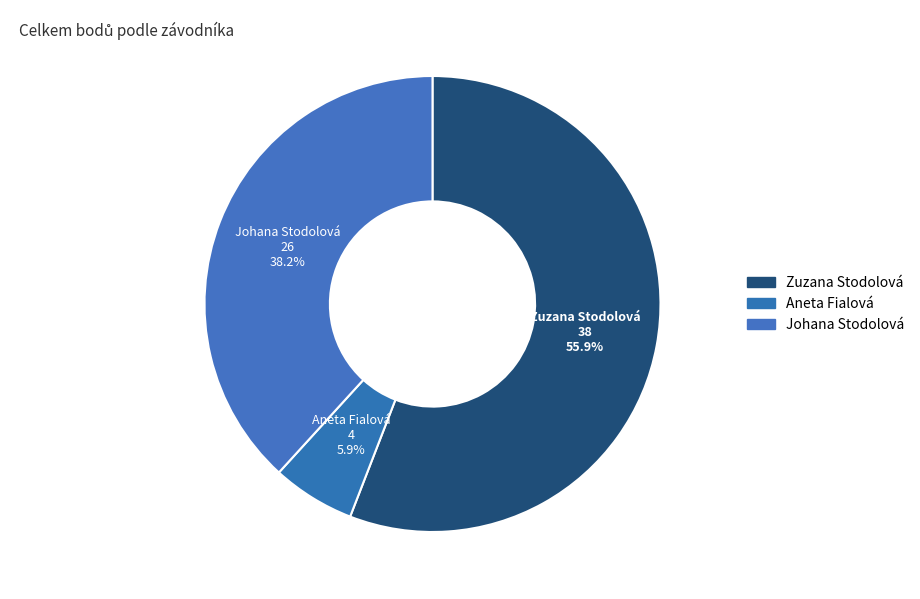

How many segments does this pie chart have?

3